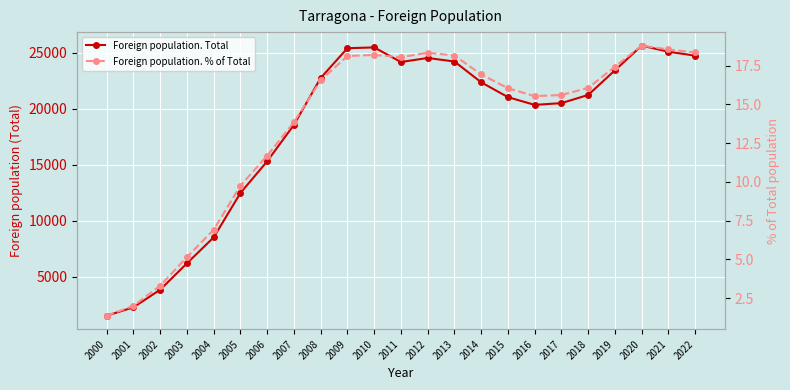

Is it true that Foreign population. Total equals 2256.5 at 2002?

False